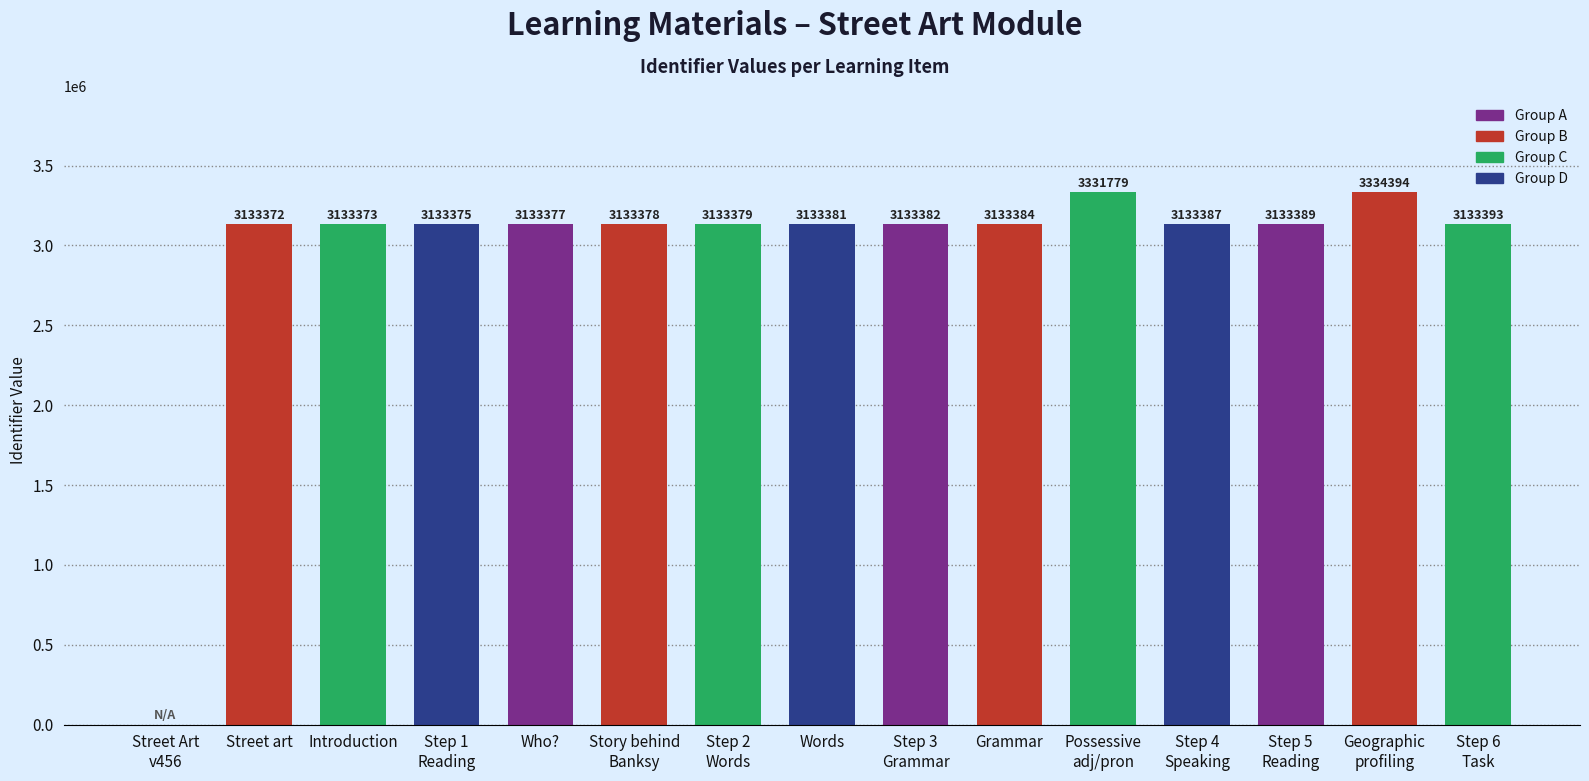

What is the difference between the values at Street art and Step 5
Reading?

17